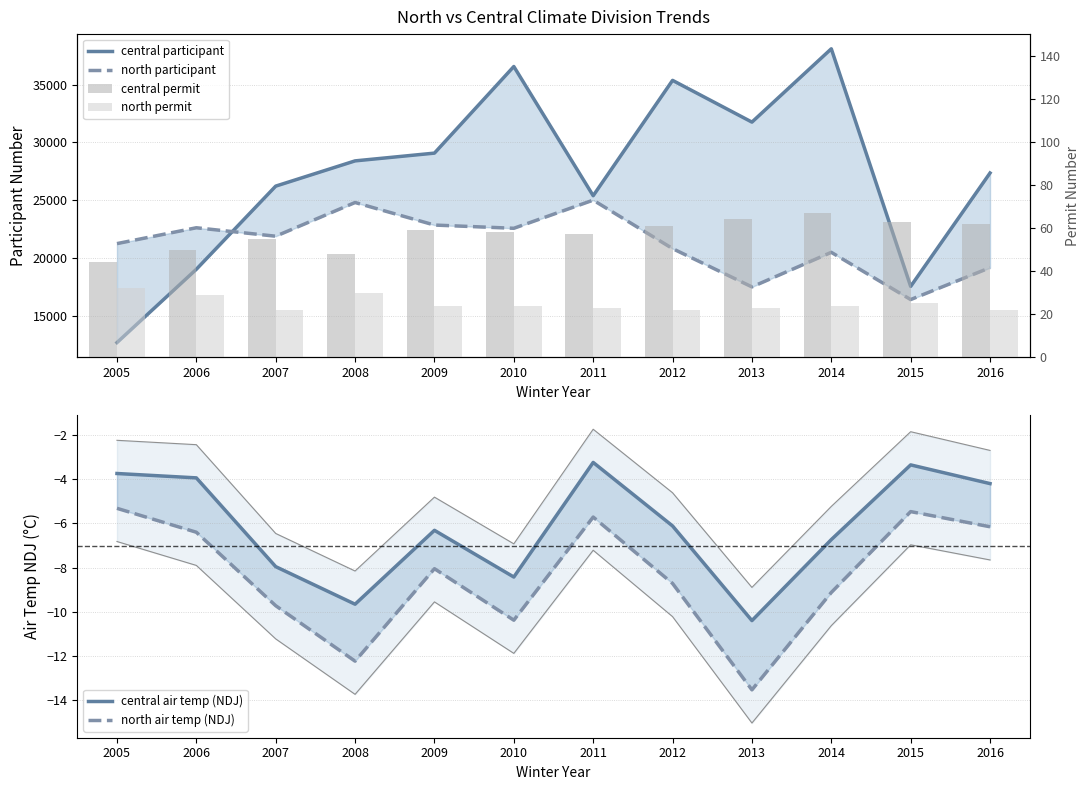

Between 2011 and 2008, which is larger?

2008